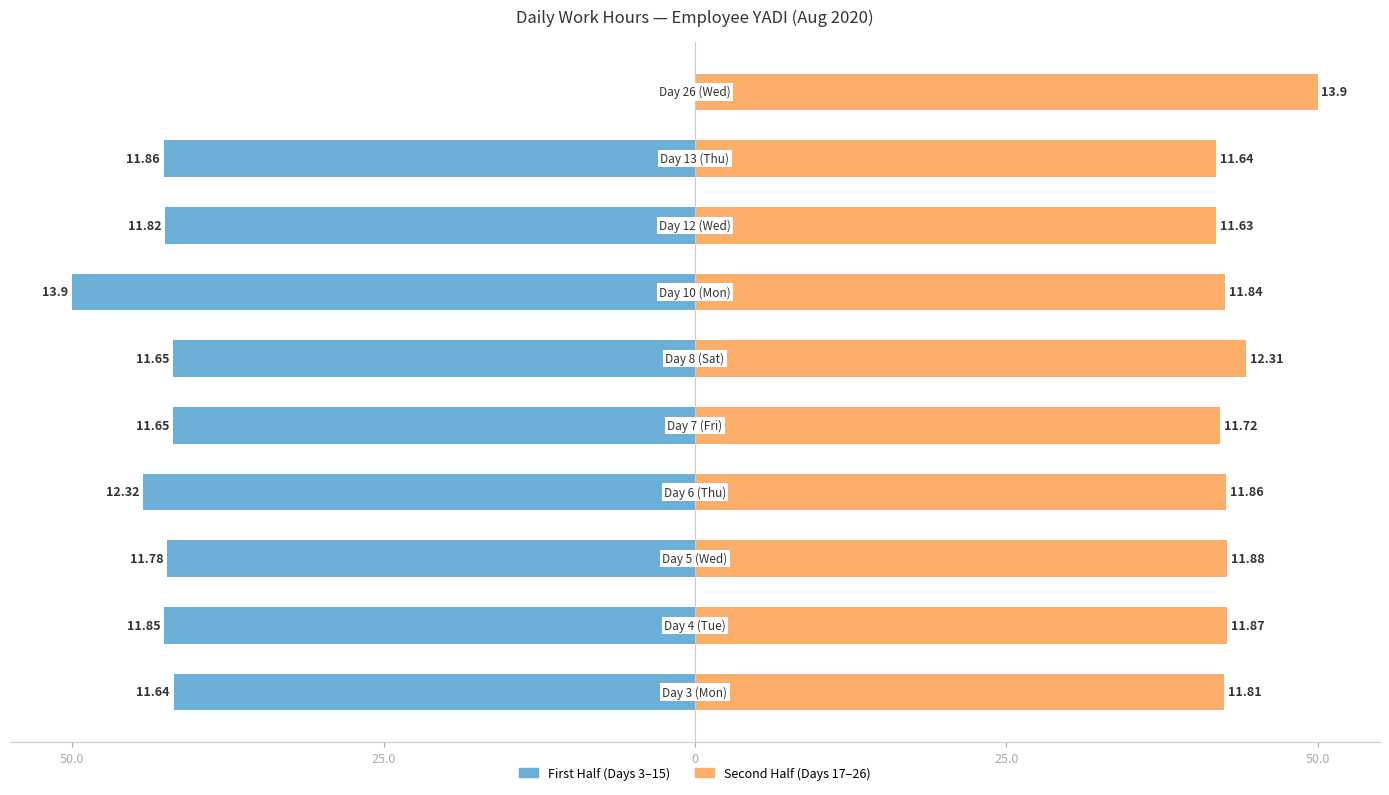

Are the bars horizontal?

Yes